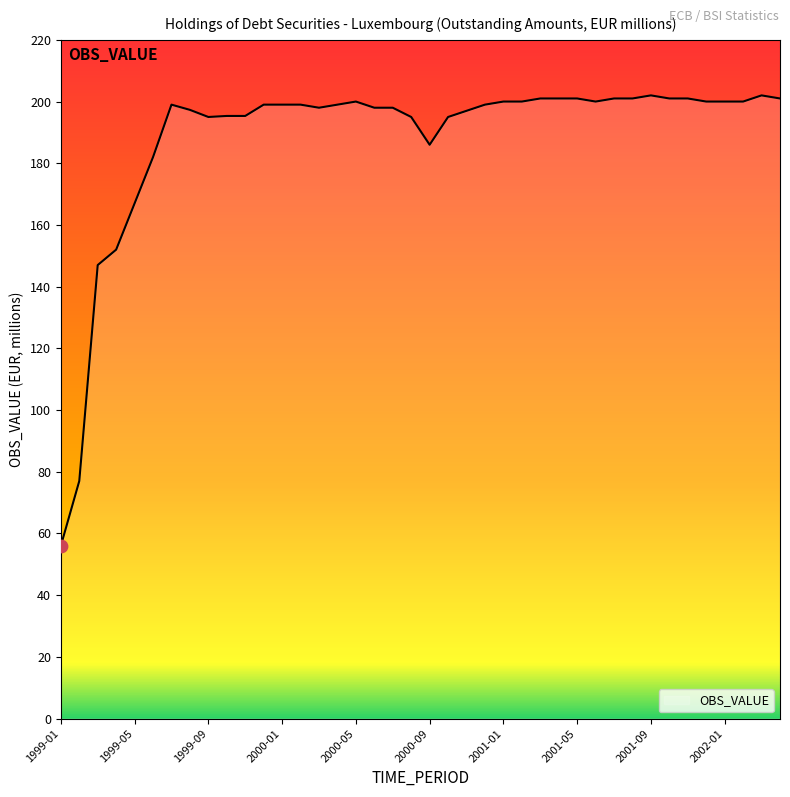

What is the difference between the maximum and minimum values?

146.0